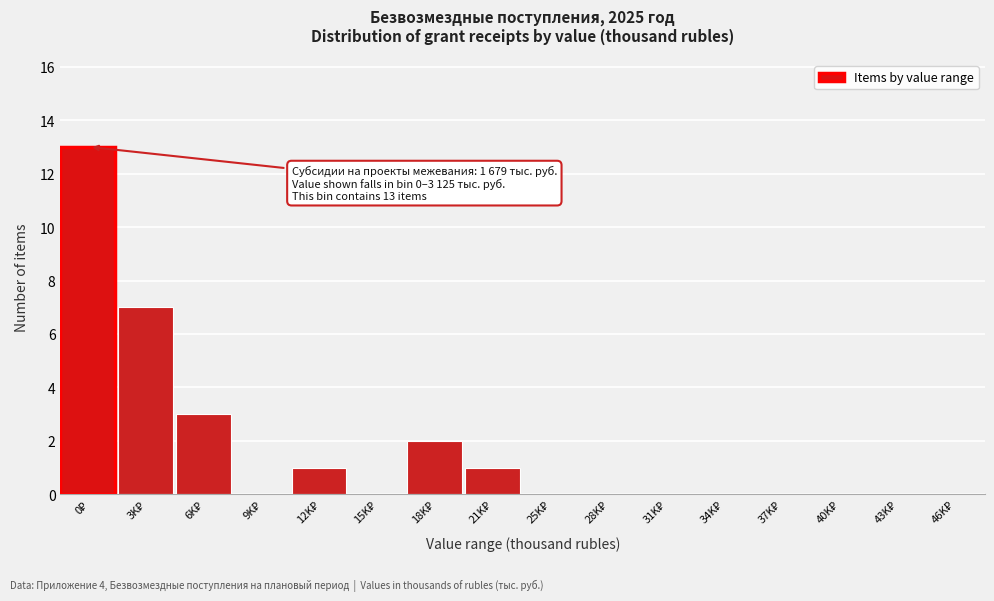

What is the maximum value shown in the chart?

13